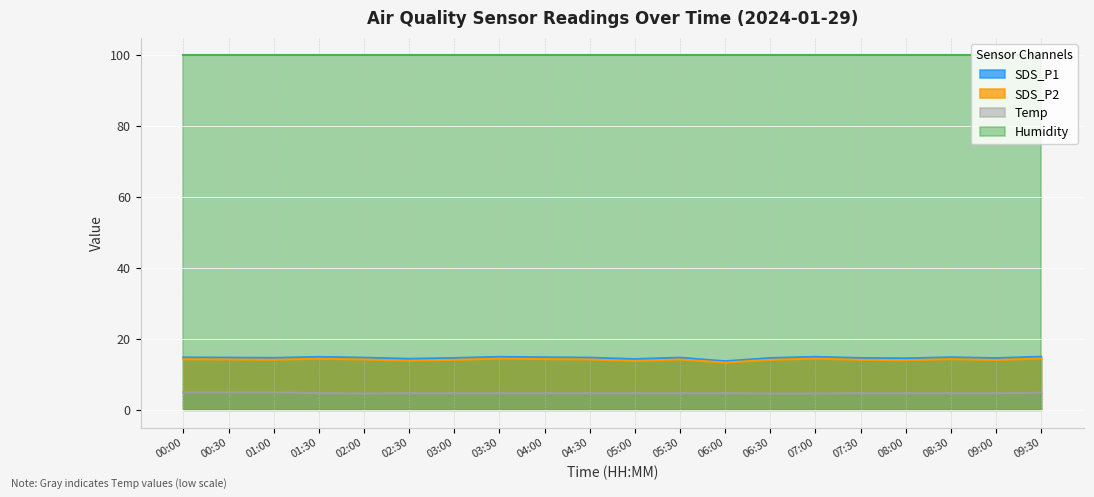

True or false: SDS_P1 and SDS_P2 cross at least once.

False